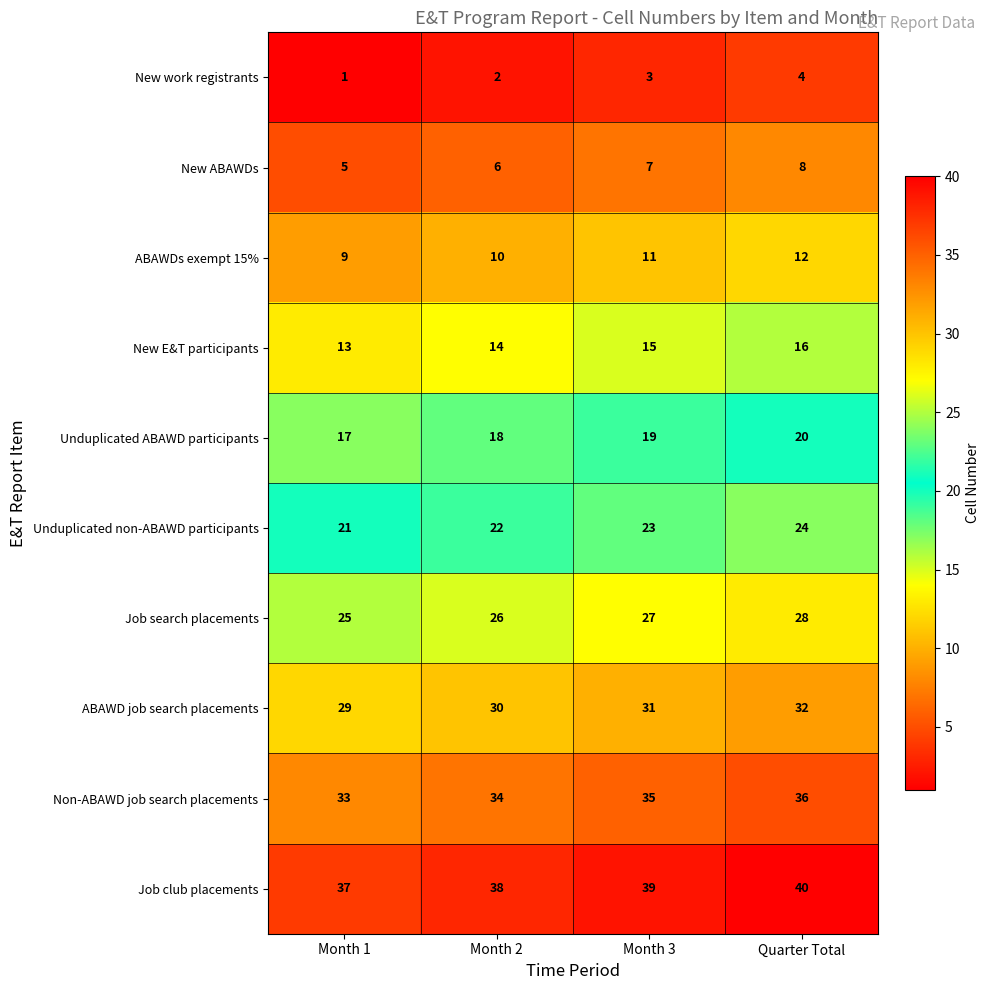

Is it true that Non-ABAWD job search placements equals 61 at Month 2?

False